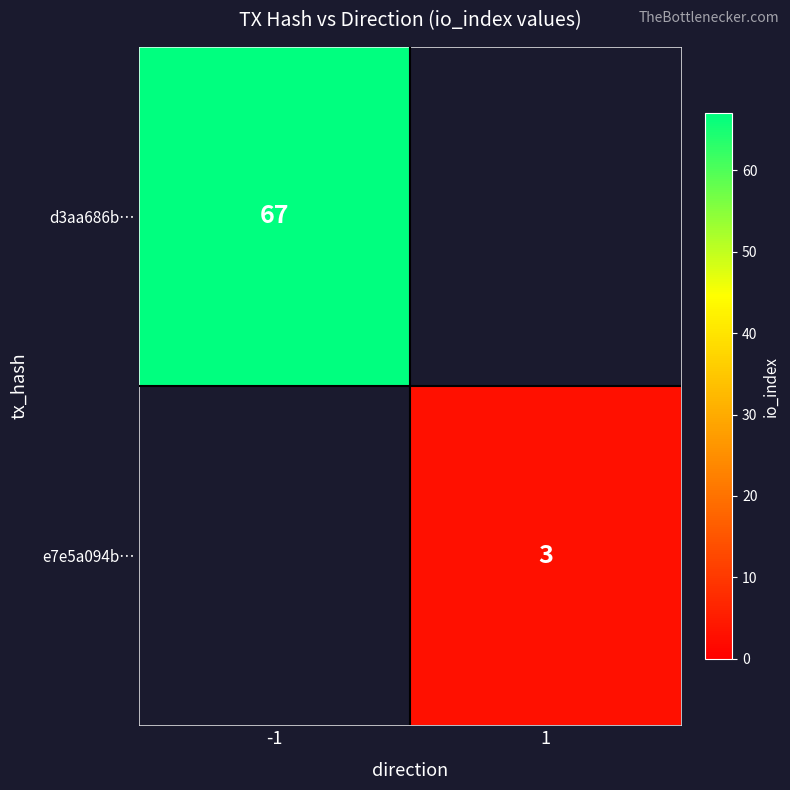

Is the value of e7e5a094b… at 1 greater than the value of d3aa686b… at -1?

No